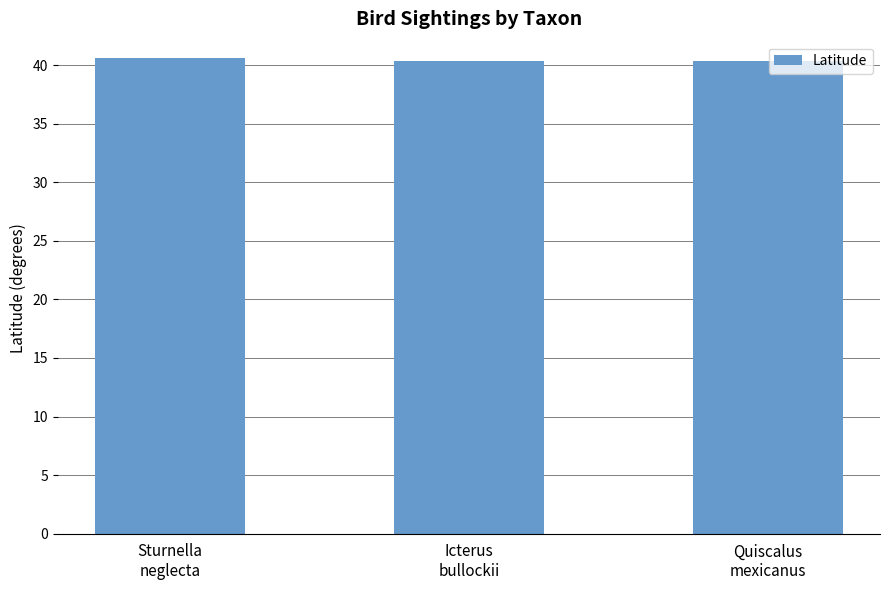

What is the value of the 3rd bar from the left?

40.4